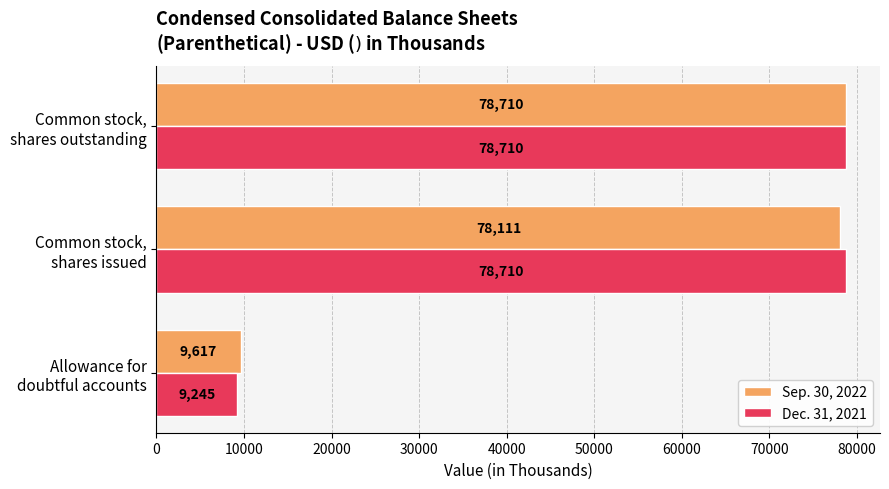

At which label is Sep. 30, 2022 closest to 44163?

Common stock,
shares issued